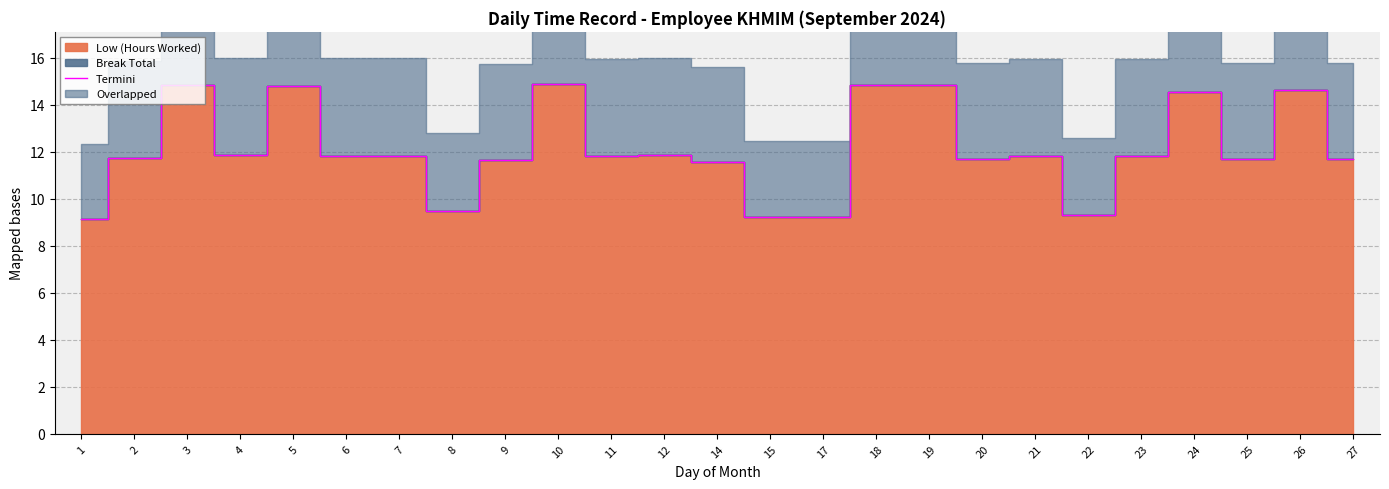

List the labels in order of value, smallest first.

1, 15, 17, 22, 8, 14, 9, 27, 20, 25, 2, 11, 23, 21, 6, 7, 4, 12, 24, 26, 5, 3, 18, 19, 10